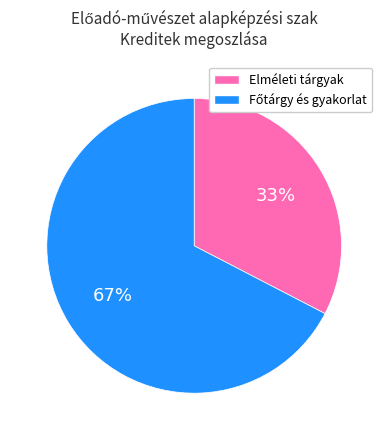

To the nearest percent, what is the average slice percentage?

50%